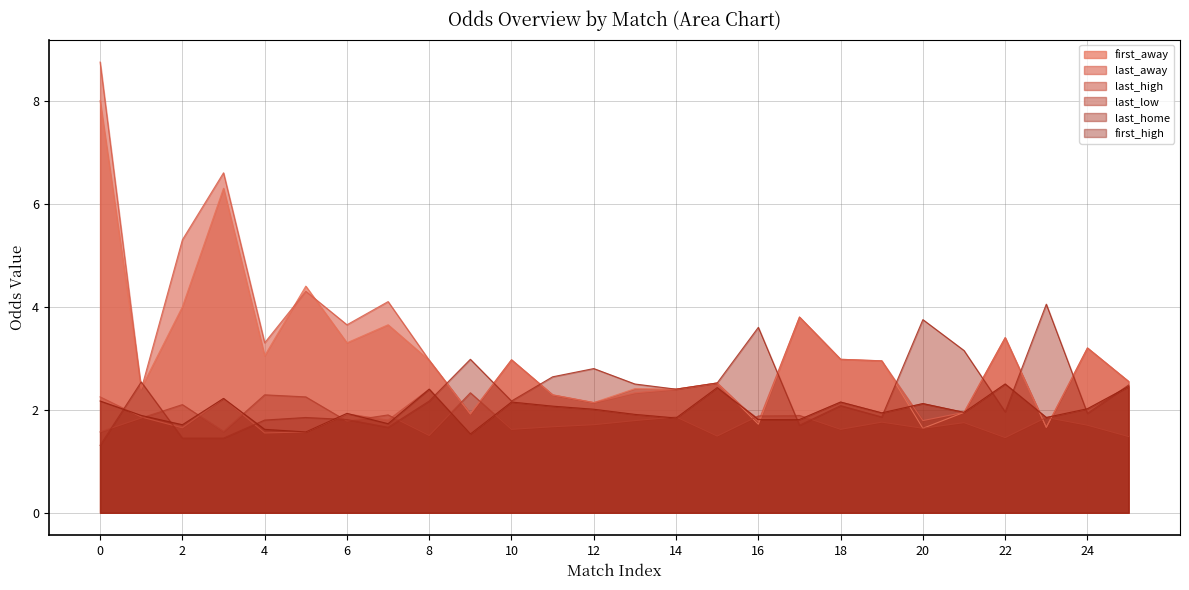

True or false: last_low and first_away cross at least once.

True